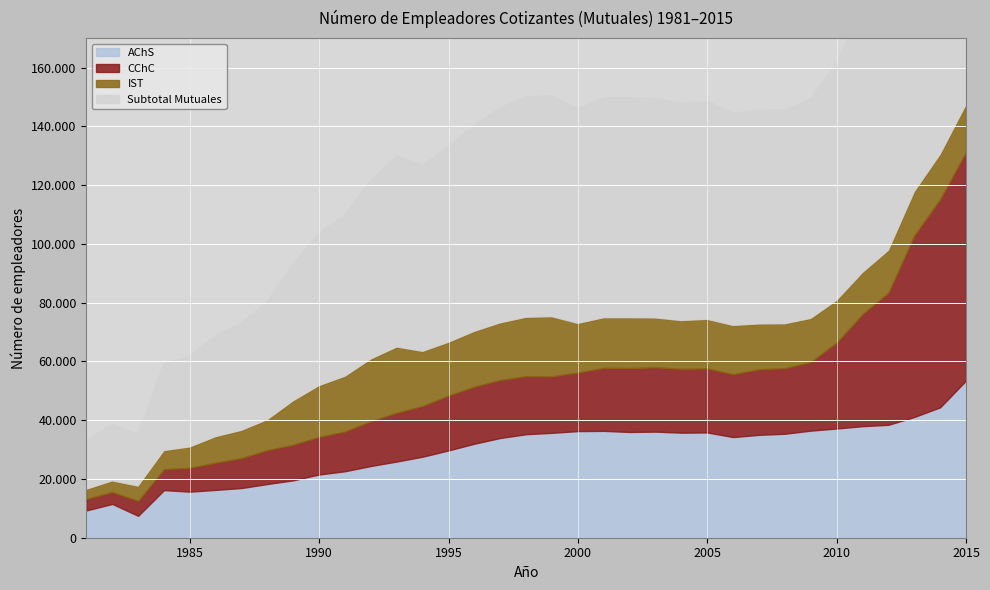

What is the sum of all IST values?

516333